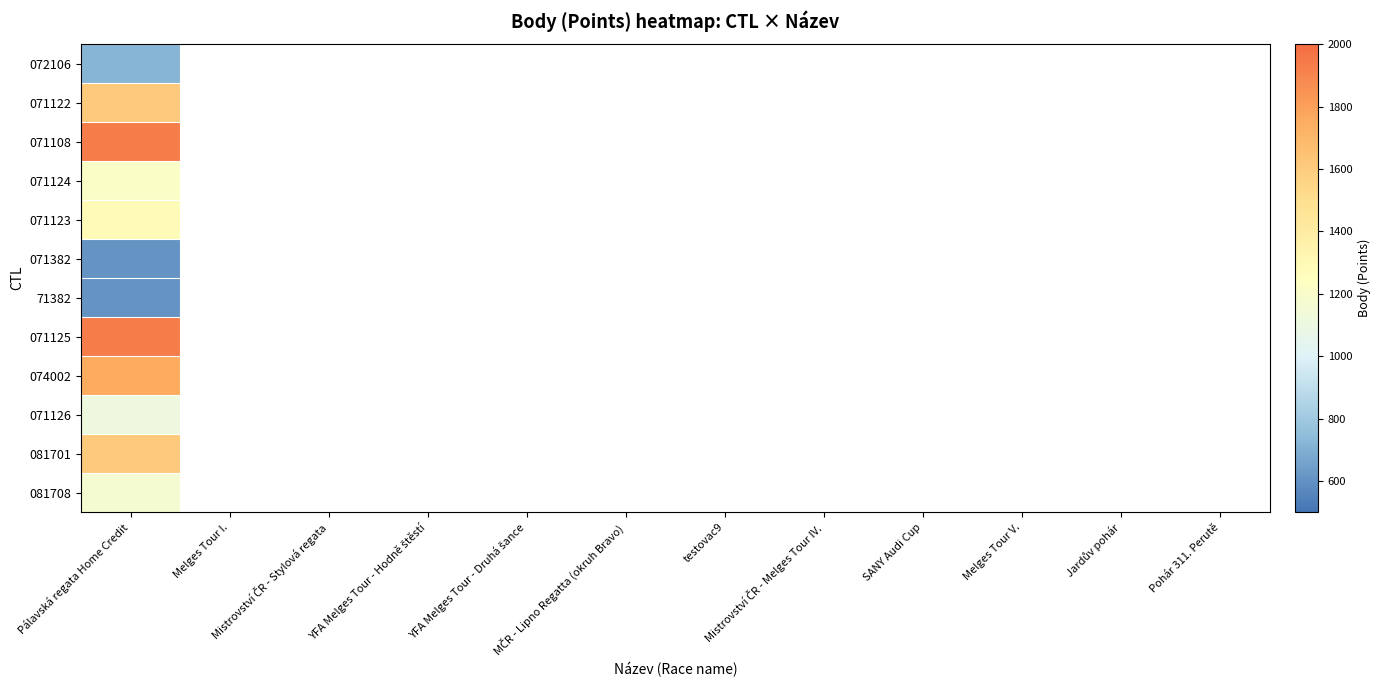

Count the number of categories in the chart.

12